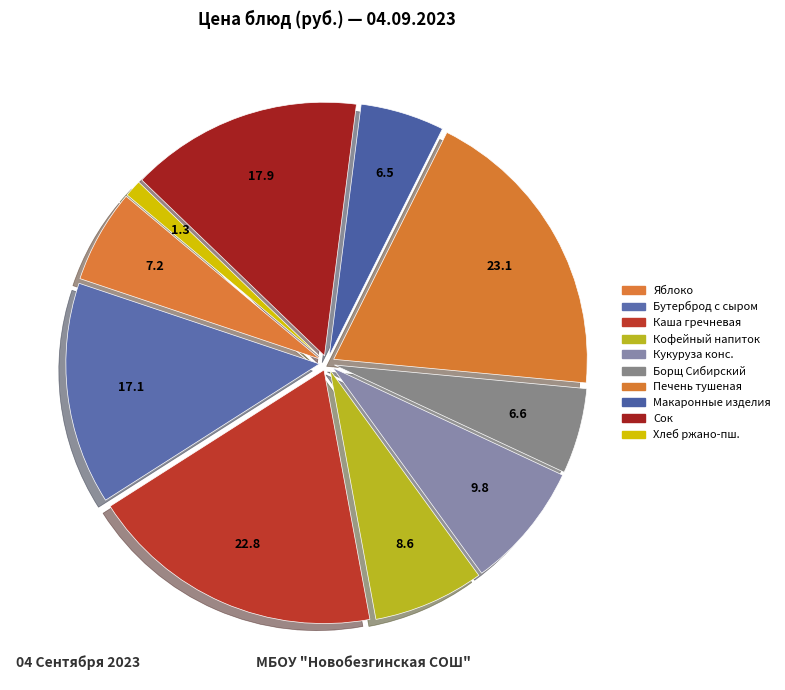

What percentage is the Бутерброд с сыром slice, to the nearest percent?

14%